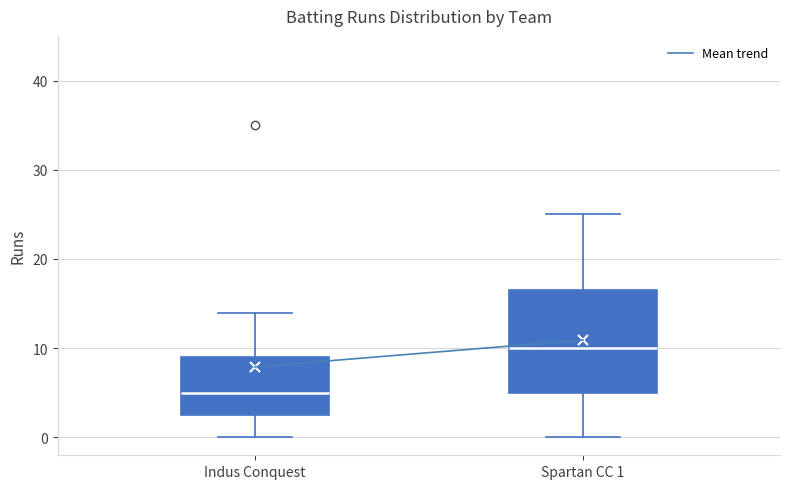

Which box is the tallest, from its lower edge to its upper edge?

Spartan CC 1